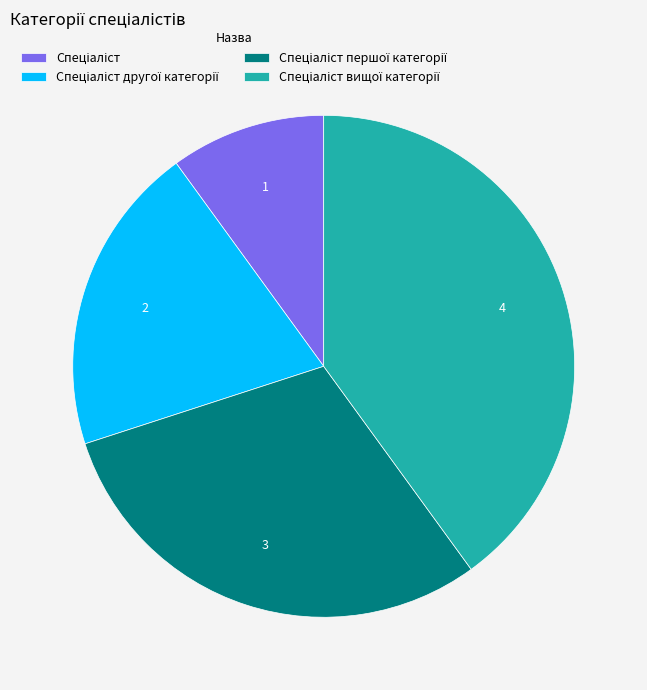

Is there a majority slice in this chart?

No